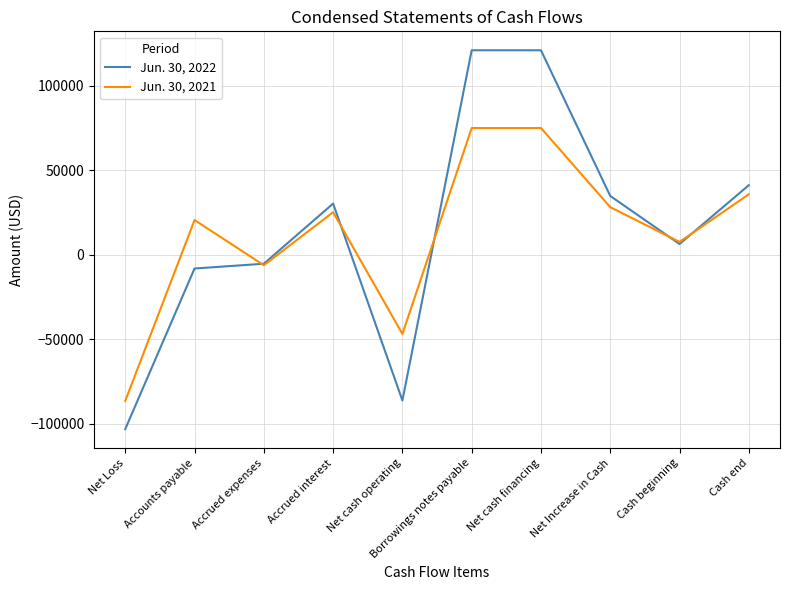

At which label does Jun. 30, 2021 reach its minimum?

Net Loss